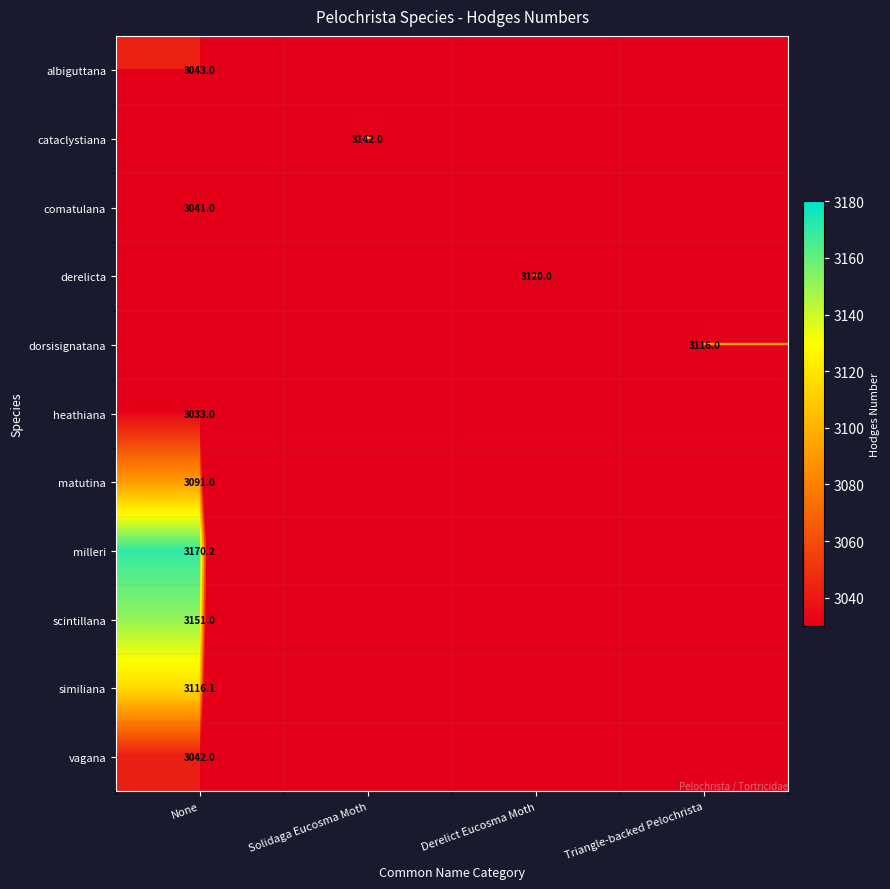

How many categories are shown in the chart?

4